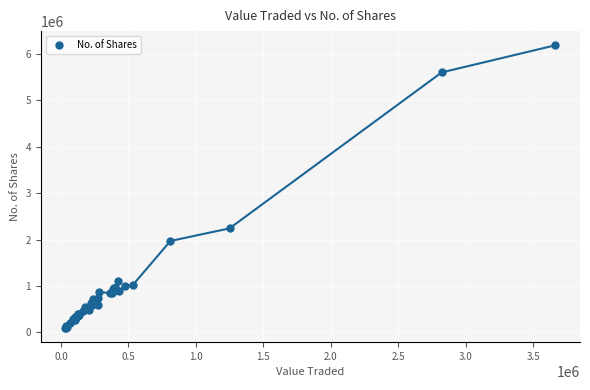

What Y value in the scatter plot is closest to 3141214?

2241289